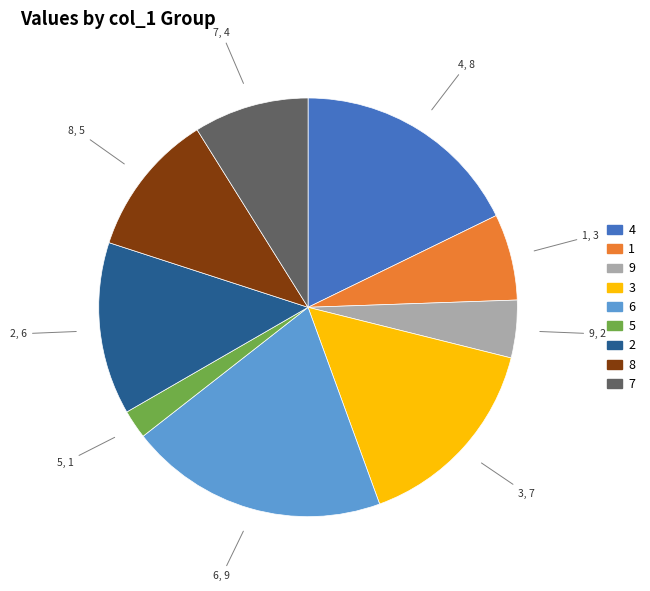

Does any single category account for the majority?

No